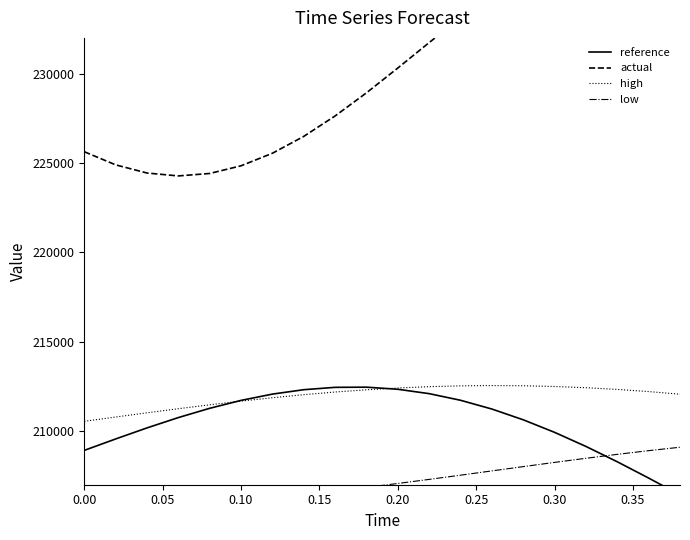

After their last crossing, which series has the higher values: high or reference?

high